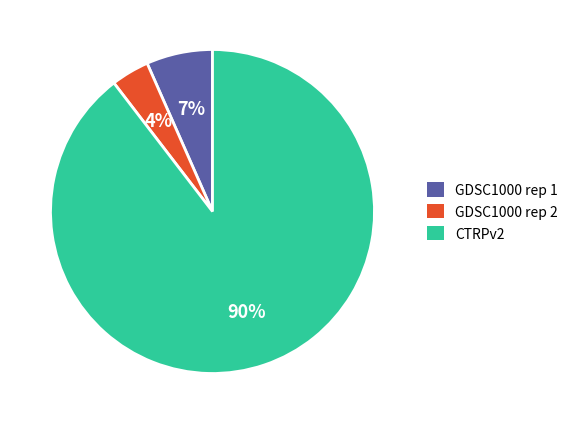

What is the largest slice in the pie chart?

CTRPv2